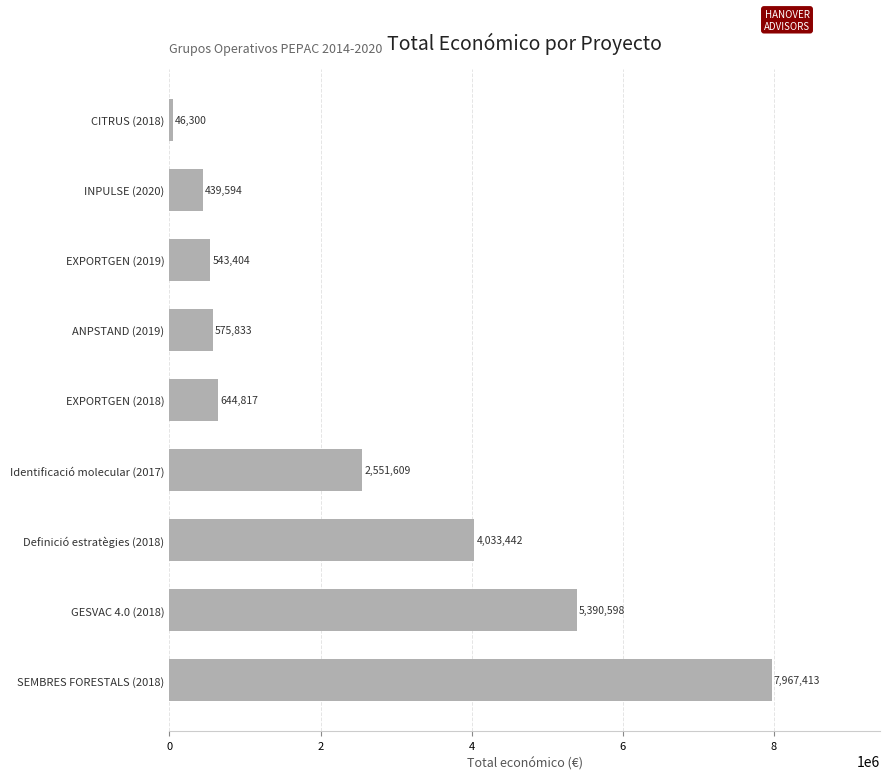

The value at INPULSE (2020) is 439594. True or false?

True